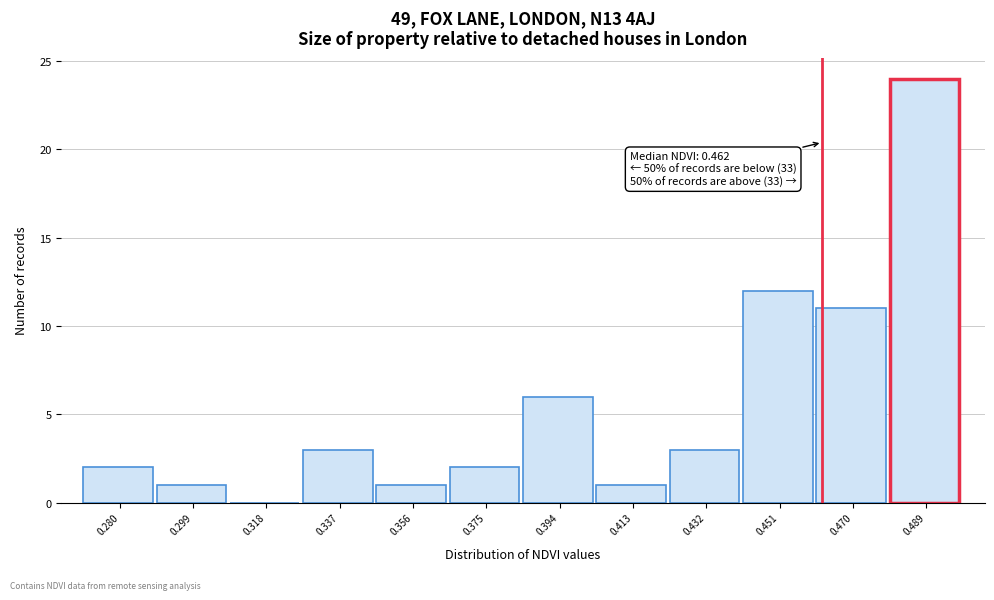

Which range on the x-axis has the tallest bar?

0.480 to 0.498